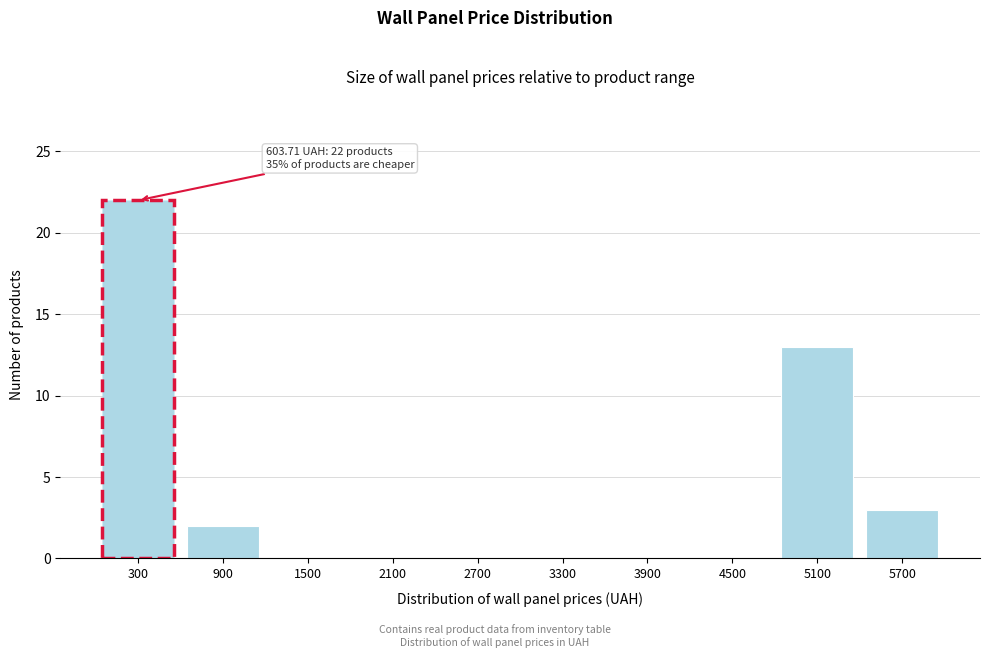

Reading right to left, extract all data points from this chart.

5700=3	5100=13	4500=0	3900=0	3300=0	2700=0	2100=0	1500=0	900=2	300=22